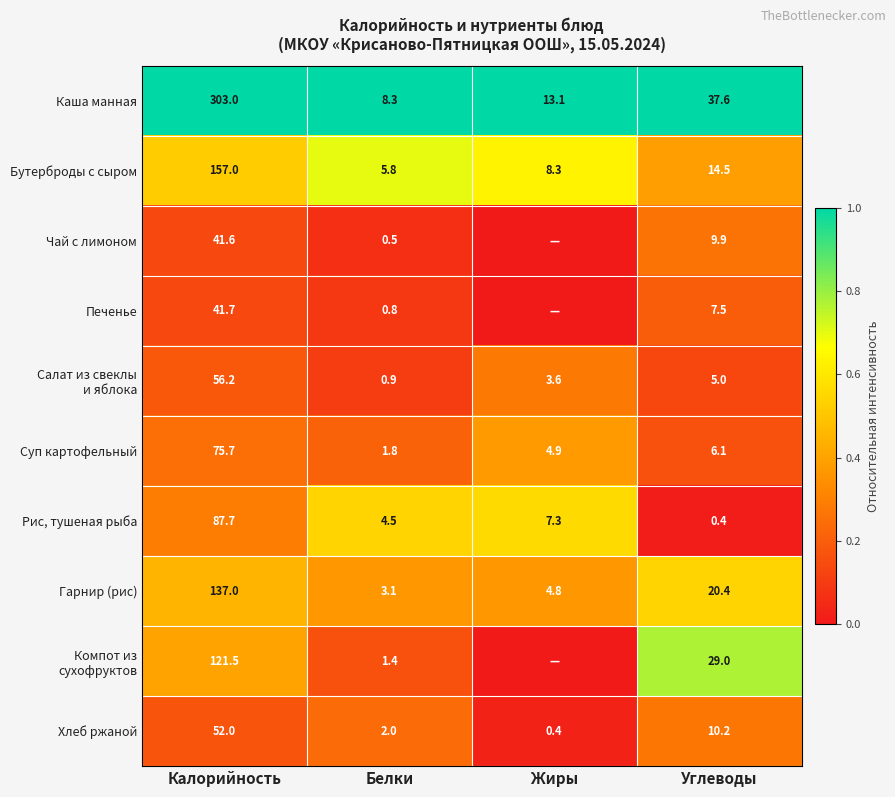

Is the value of Гарнир (рис) at Жиры greater than the value of Каша манная at Углеводы?

No